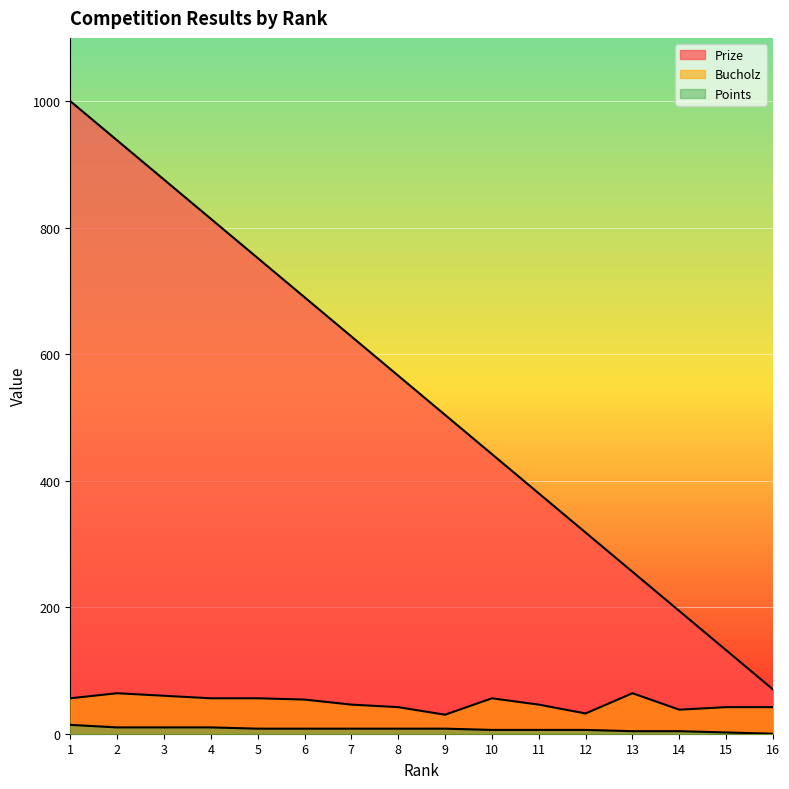

Is it true that Bucholz equals 80 at 7?

False